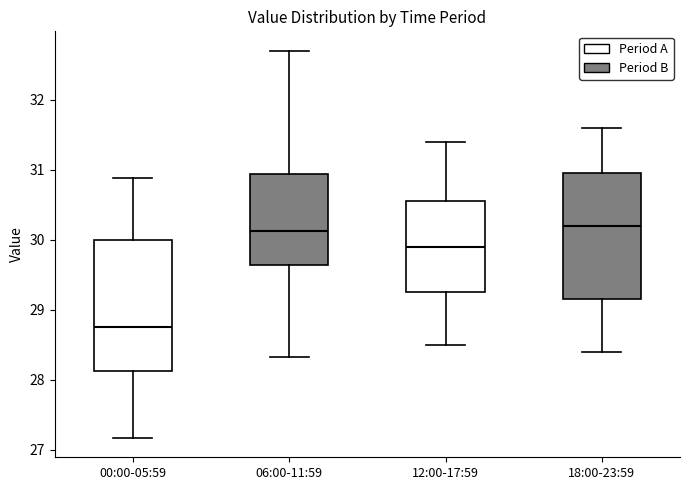

Reading left to right, transcribe this box plot: for each box, give where its median line is, the range the box spans, and where its two whiskers end, as read against the y-axis. The values are not printed on the chart, so give them approximately, as read against the axis.

00:00-05:59: median 28.8, box 28.1 to 30.0, whiskers 27.2 to 30.9
06:00-11:59: median 30.1, box 29.6 to 30.9, whiskers 28.3 to 32.7
12:00-17:59: median 29.9, box 29.3 to 30.6, whiskers 28.5 to 31.4
18:00-23:59: median 30.2, box 29.2 to 31.0, whiskers 28.4 to 31.6